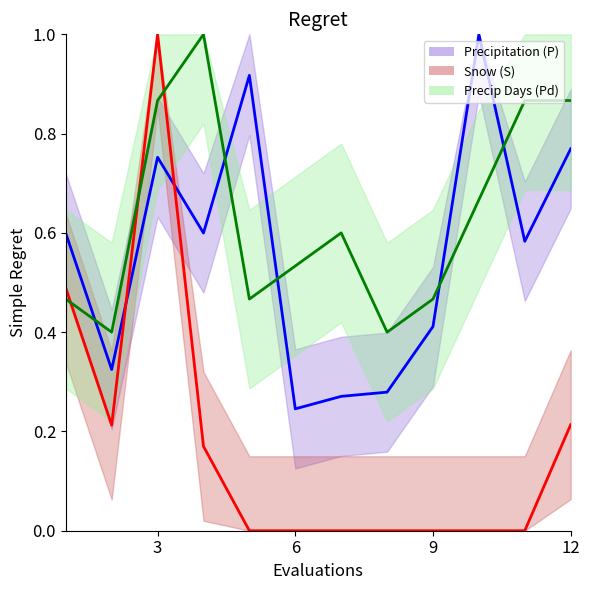

Reading left to right, transcribe all the data shown in this chart.

Precipitation (P): 0.6	0.3	0.8	0.6	0.9	0.2	0.3	0.3	0.4	1.0	0.6	0.8
Snow (S): 0.5	0.2	1.0	0.2	0.0	0.0	0.0	0.0	0.0	0.0	0.0	0.2
Precip Days (Pd): 0.5	0.4	0.9	1.0	0.5	0.5	0.6	0.4	0.5	0.7	0.9	0.9